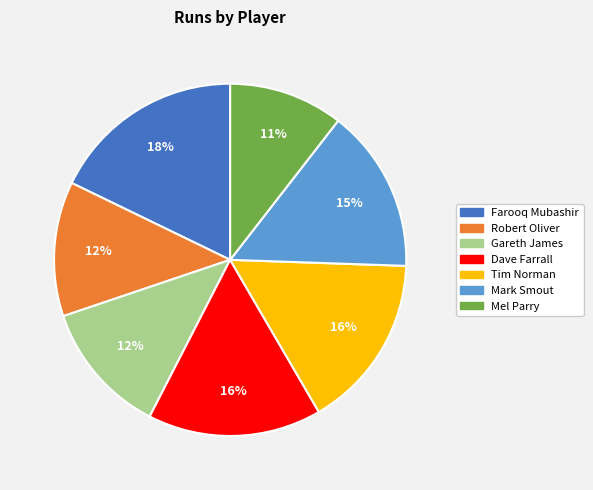

To the nearest percent, what percentage of the pie is Dave Farrall?

16%